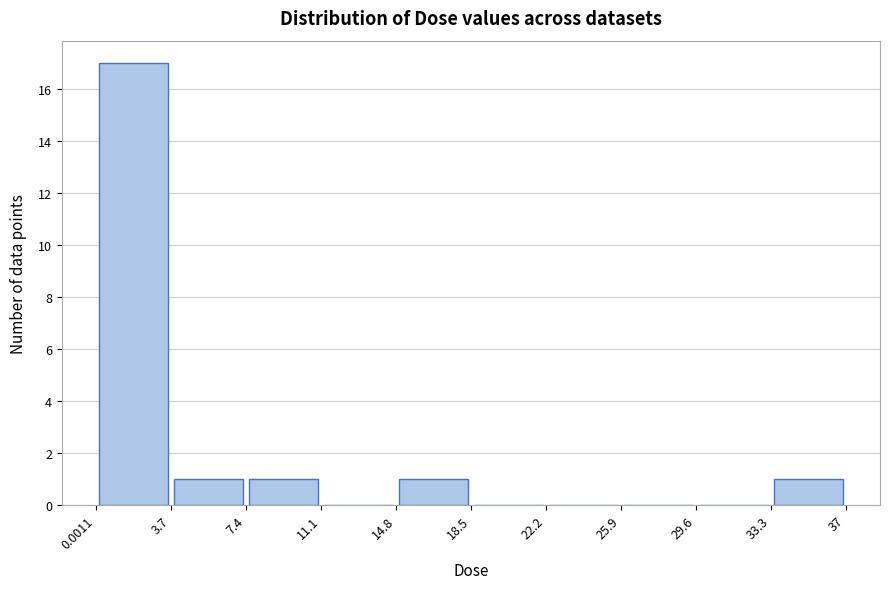

Reading left to right, list every bar in this chart as the range it spans on the x-axis followed by its height. The values are not printed on the chart, so give them approximately, as read against the axis.

0.0011 to 3.7: 17
3.7 to 7.4: 1
7.4 to 11.1: 1
11.1 to 14.8: 0
14.8 to 18.5: 1
18.5 to 22.2: 0
22.2 to 25.9: 0
25.9 to 29.6: 0
29.6 to 33.3: 0
33.3 to 37: 1